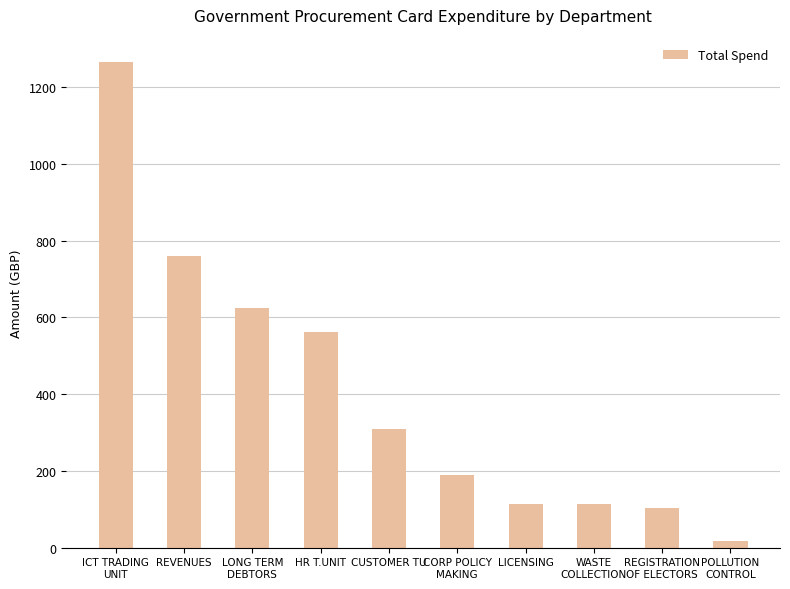

True or false: the data shows 114.4 at LICENSING.

True